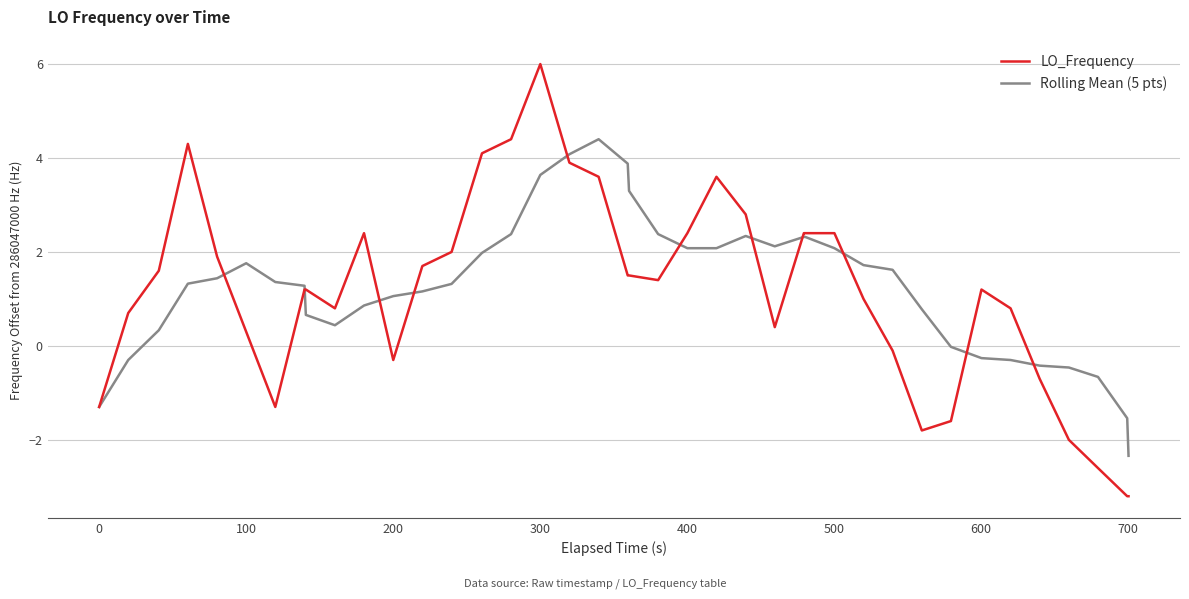

Is this an area chart (filled region under the line)?

No